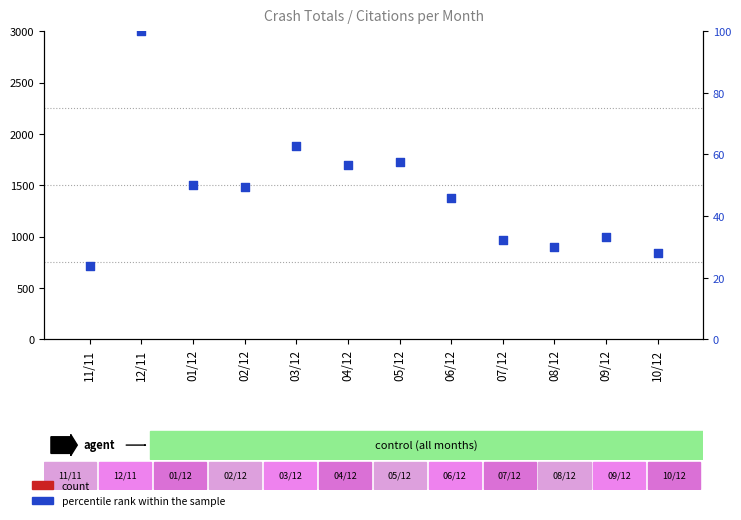

At how many categories does at least one series exceed 3?

12